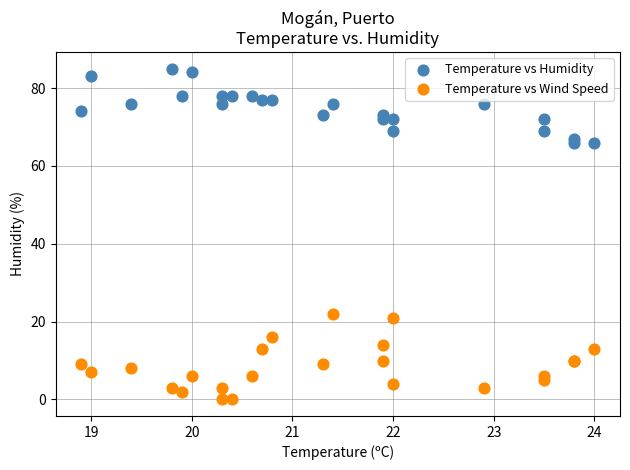

Which series has the largest Y range (max minus min)?

Temperature vs Wind Speed